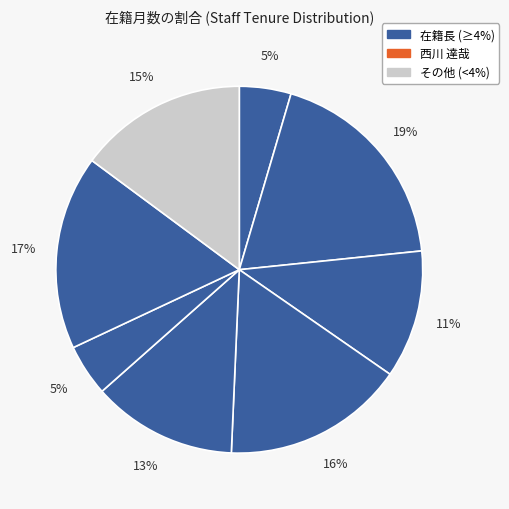

How many slices are in this pie chart?

8